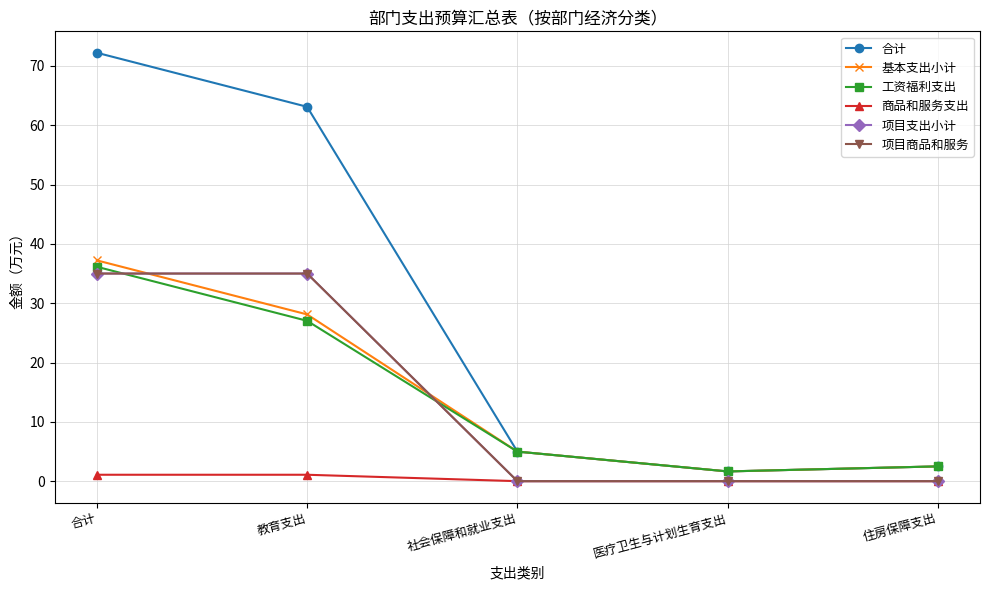

Does the chart have visible grid lines?

Yes